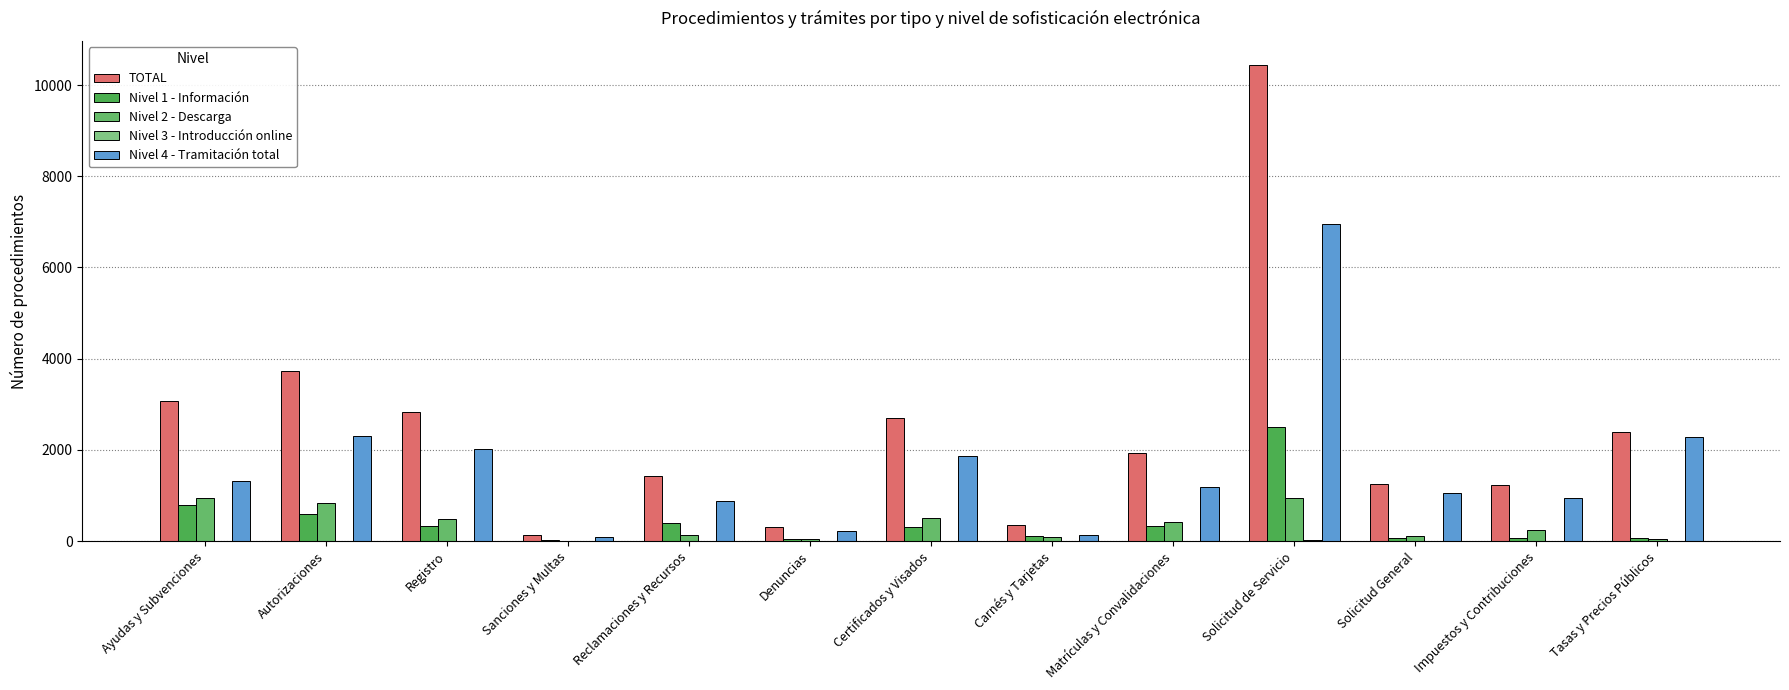

What is the approximate value of Nivel 2 - Descarga at Certificados y Visados, to the nearest 100?

500